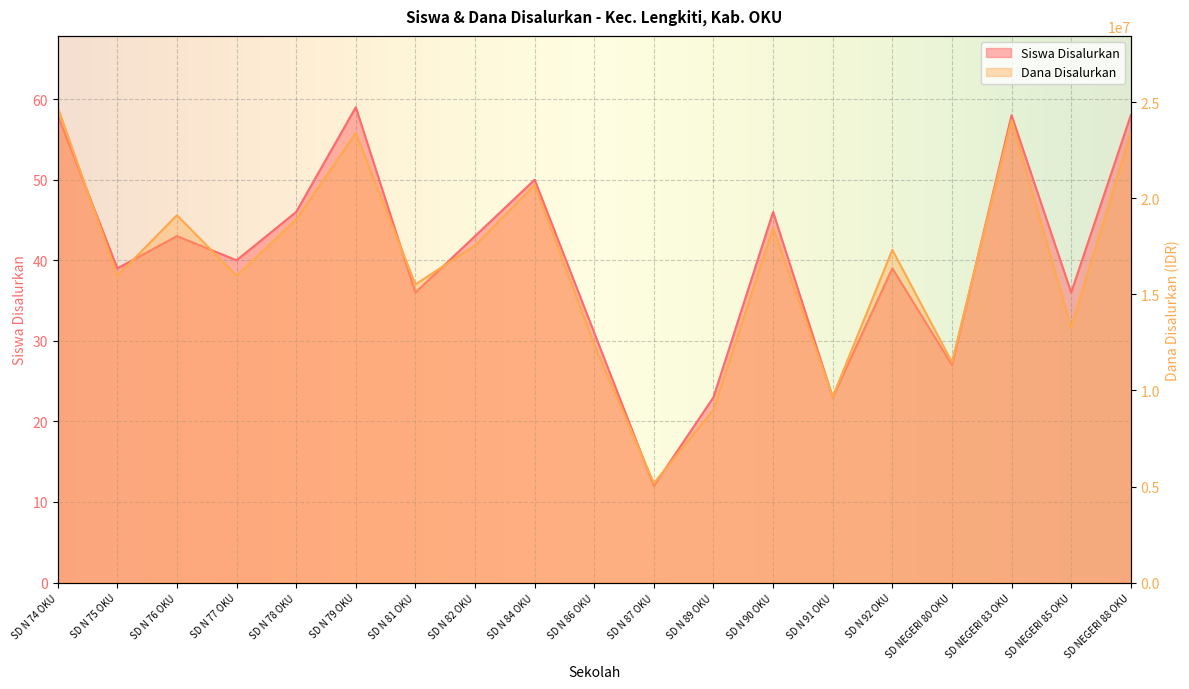

Rank the categories by Dana Disalurkan value from lowest to highest.

SD N 87 OKU, SD N 89 OKU, SD N 91 OKU, SD NEGERI 80 OKU, SD N 86 OKU, SD NEGERI 85 OKU, SD N 81 OKU, SD N 75 OKU, SD N 77 OKU, SD N 92 OKU, SD N 82 OKU, SD N 90 OKU, SD N 78 OKU, SD N 76 OKU, SD N 84 OKU, SD N 79 OKU, SD NEGERI 88 OKU, SD NEGERI 83 OKU, SD N 74 OKU